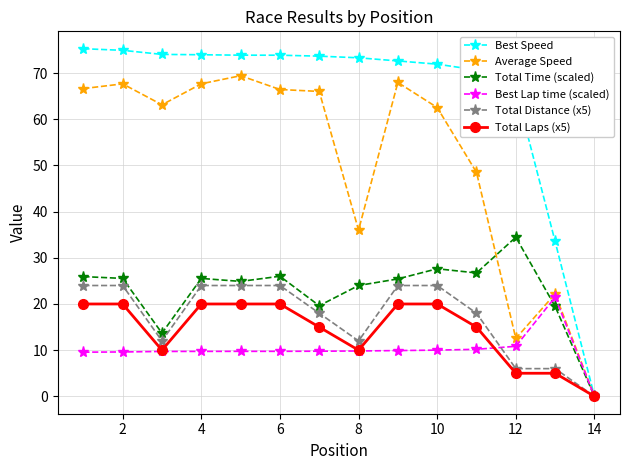

Which series has the widest spread of values?

Best Speed